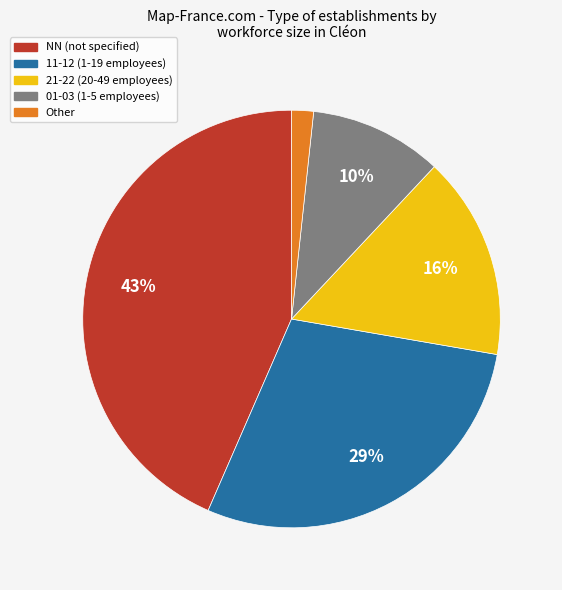

Is there any slice that represents more than half of the pie?

No